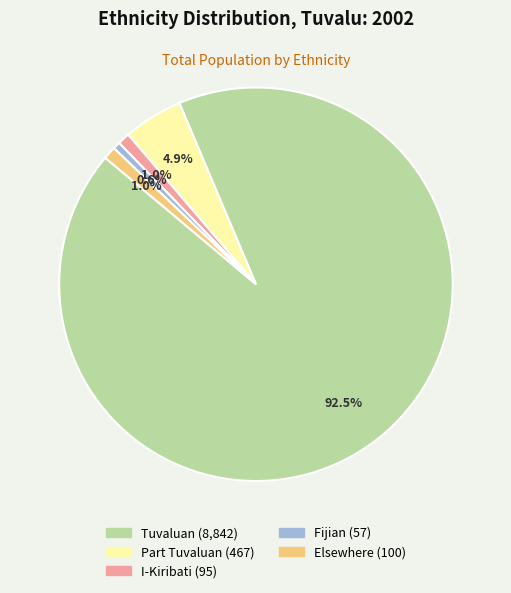

Between Elsewhere and Tuvaluan, which is larger?

Tuvaluan